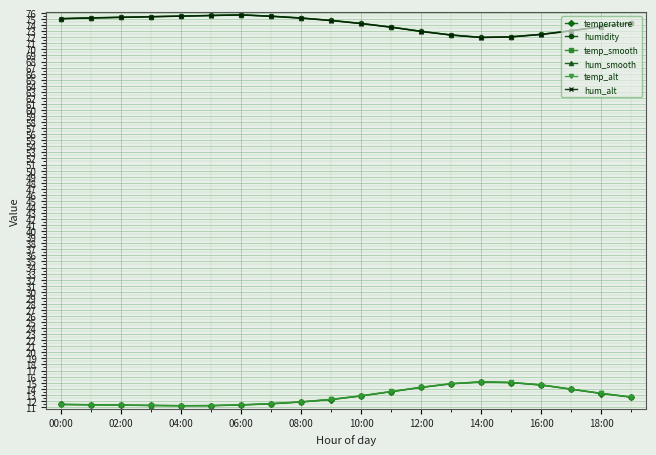

True or false: humidity and hum_alt intersect in this chart.

False